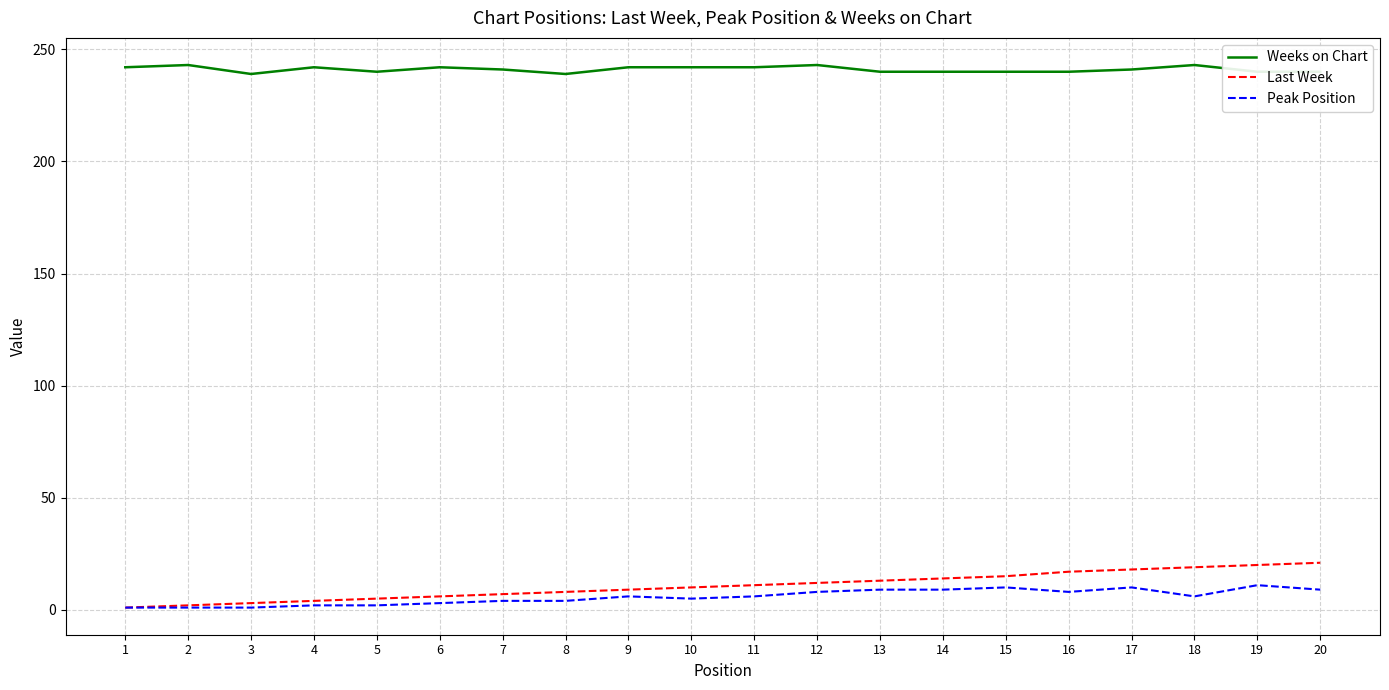

Which series has the largest range (max minus min)?

Last Week